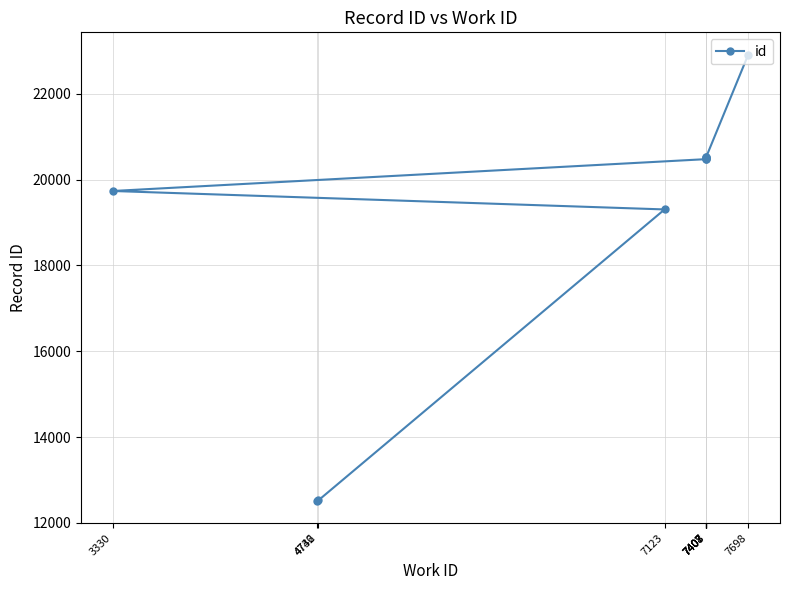

How many lines are shown in the chart?

1